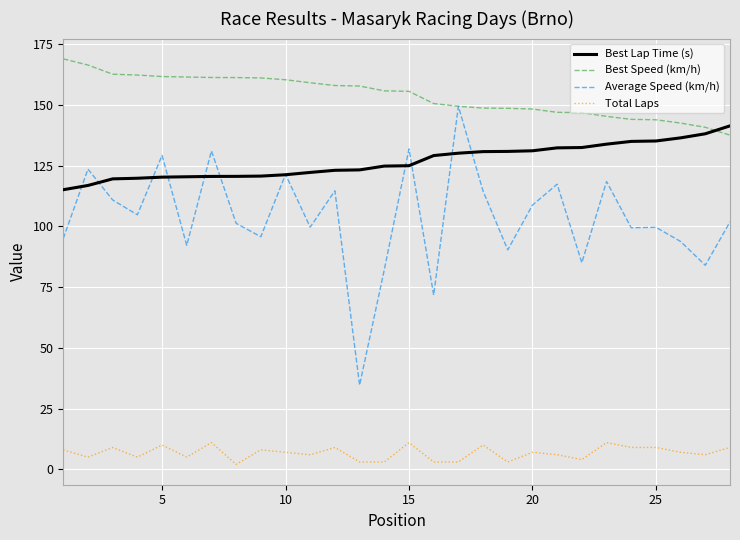

Which series has the largest total across all categories?

Best Speed (km/h)